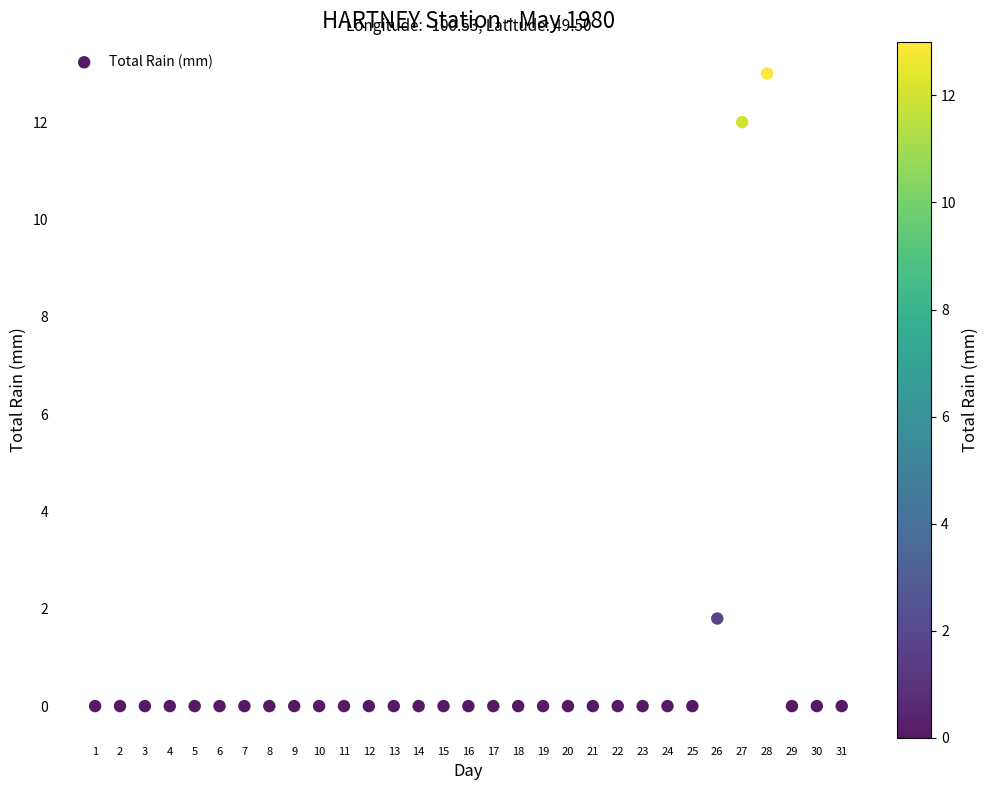

What Y value in the scatter plot is closest to 6?

1.8